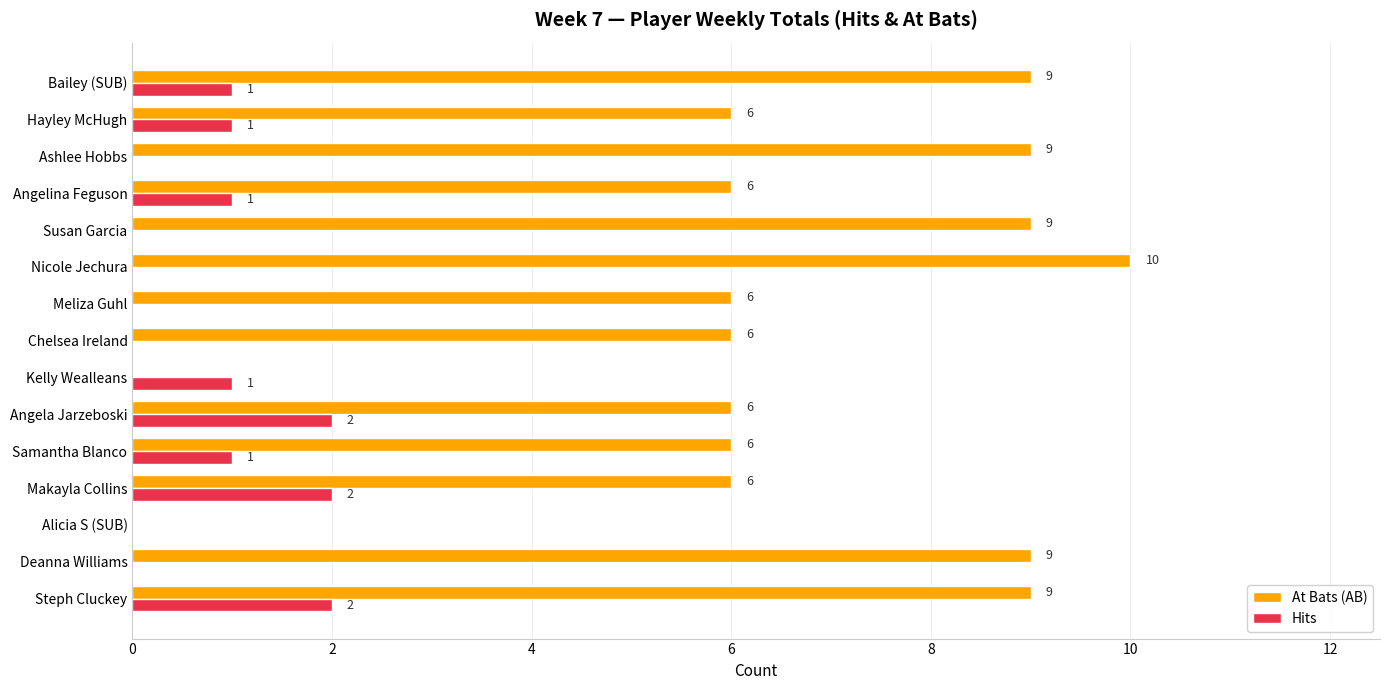

Between Samantha Blanco and Angela Jarzeboski, which series saw the biggest shift?

Hits